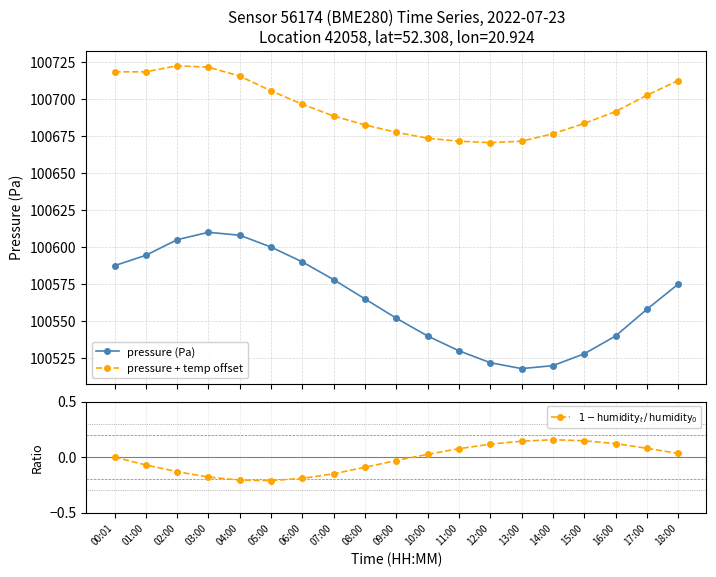

What are all the series names shown in the legend?

pressure (Pa), pressure + temp offset, $1 - \mathrm{humidity}_t\,/\,\mathrm{humidity}_0$